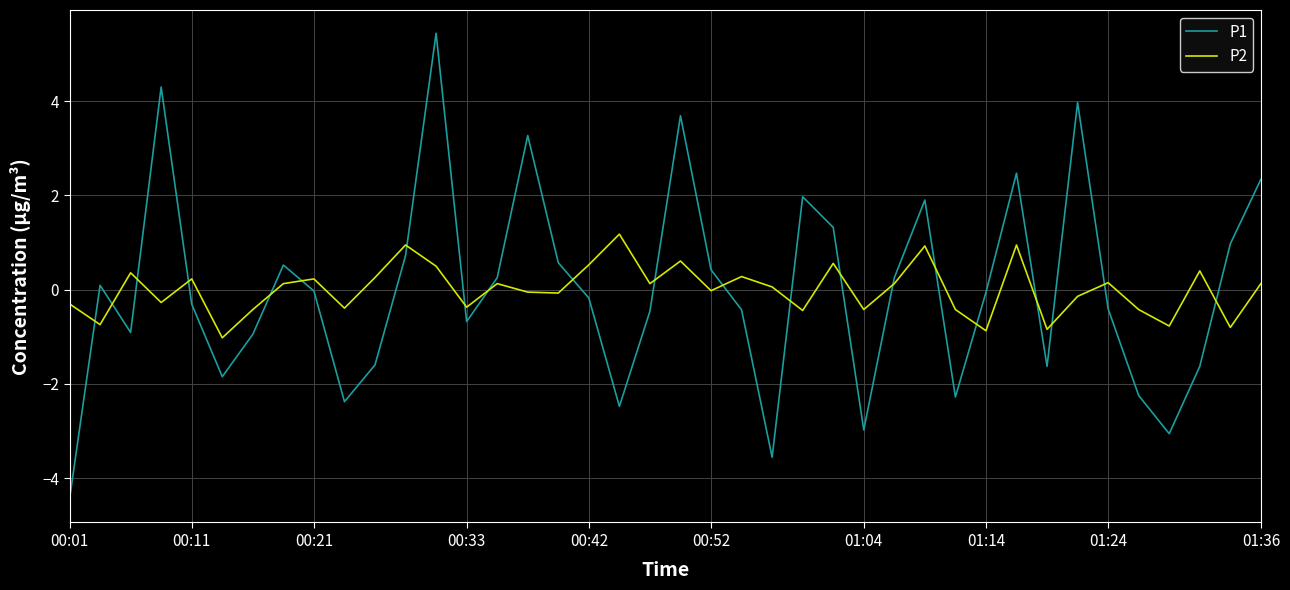

Which series has the widest spread of values?

P1